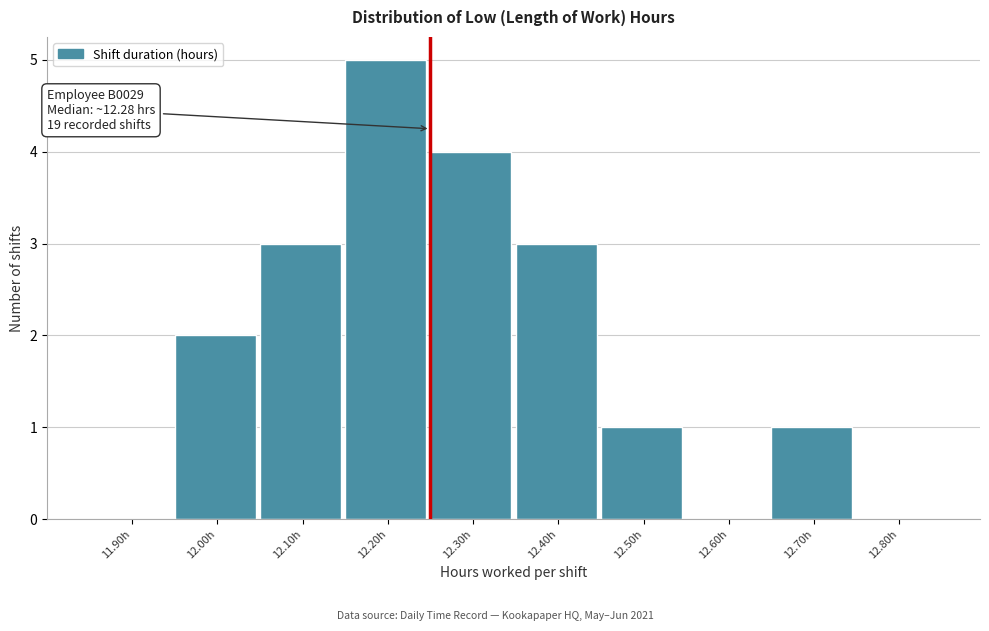

Reading left to right, extract all data points from this chart.

11.90h=0	12.00h=2	12.10h=3	12.20h=5	12.30h=4	12.40h=3	12.50h=1	12.60h=0	12.70h=1	12.80h=0